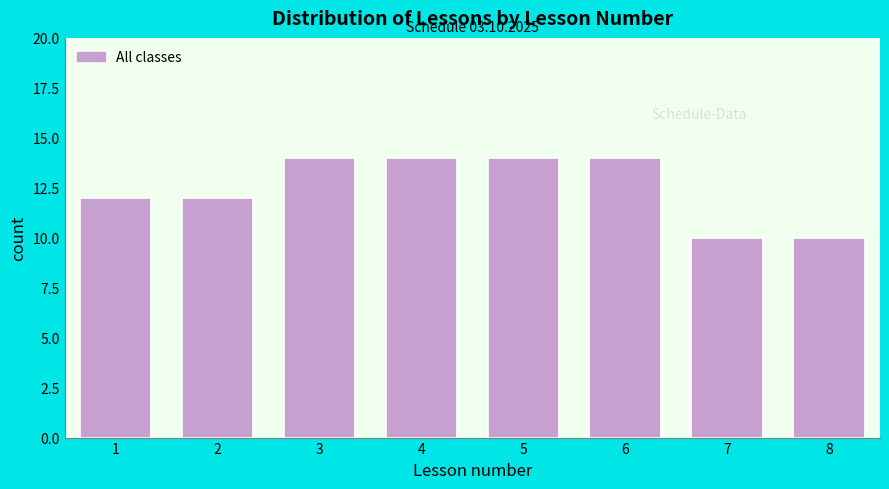

Reading left to right, extract all data points from this chart.

12	12	14	14	14	14	10	10